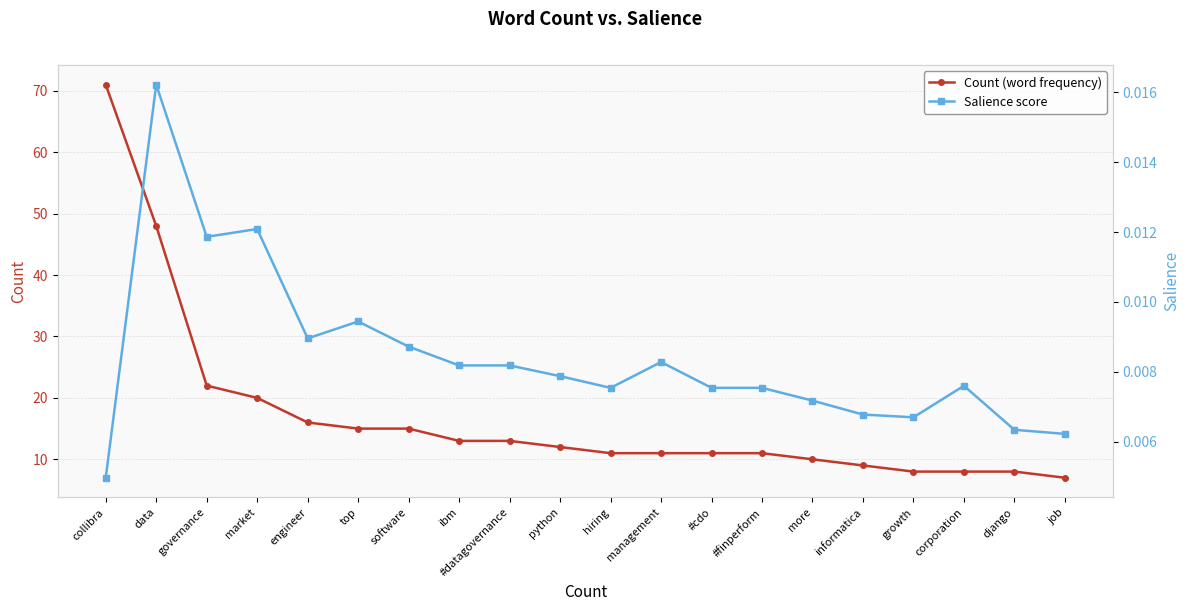

Is this an area chart (filled region under the line)?

No